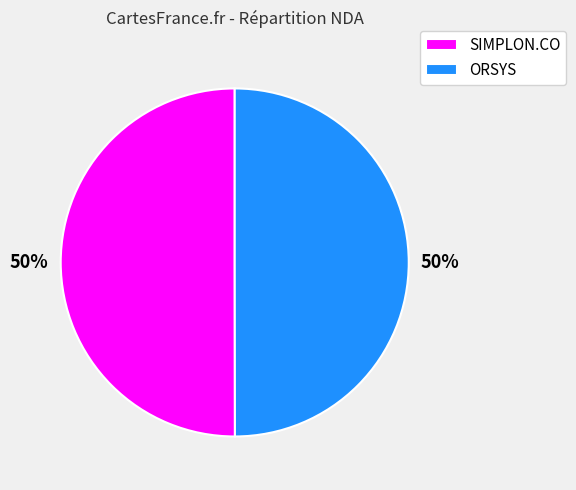

To the nearest percent, what portion does SIMPLON.CO represent?

50%